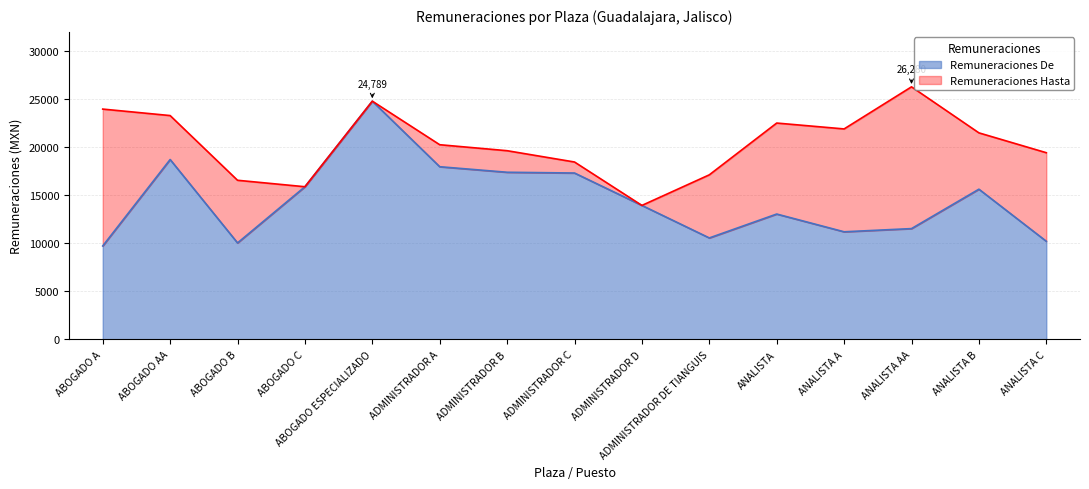

Where does the Remuneraciones Hasta series first go above 20258?

ABOGADO A